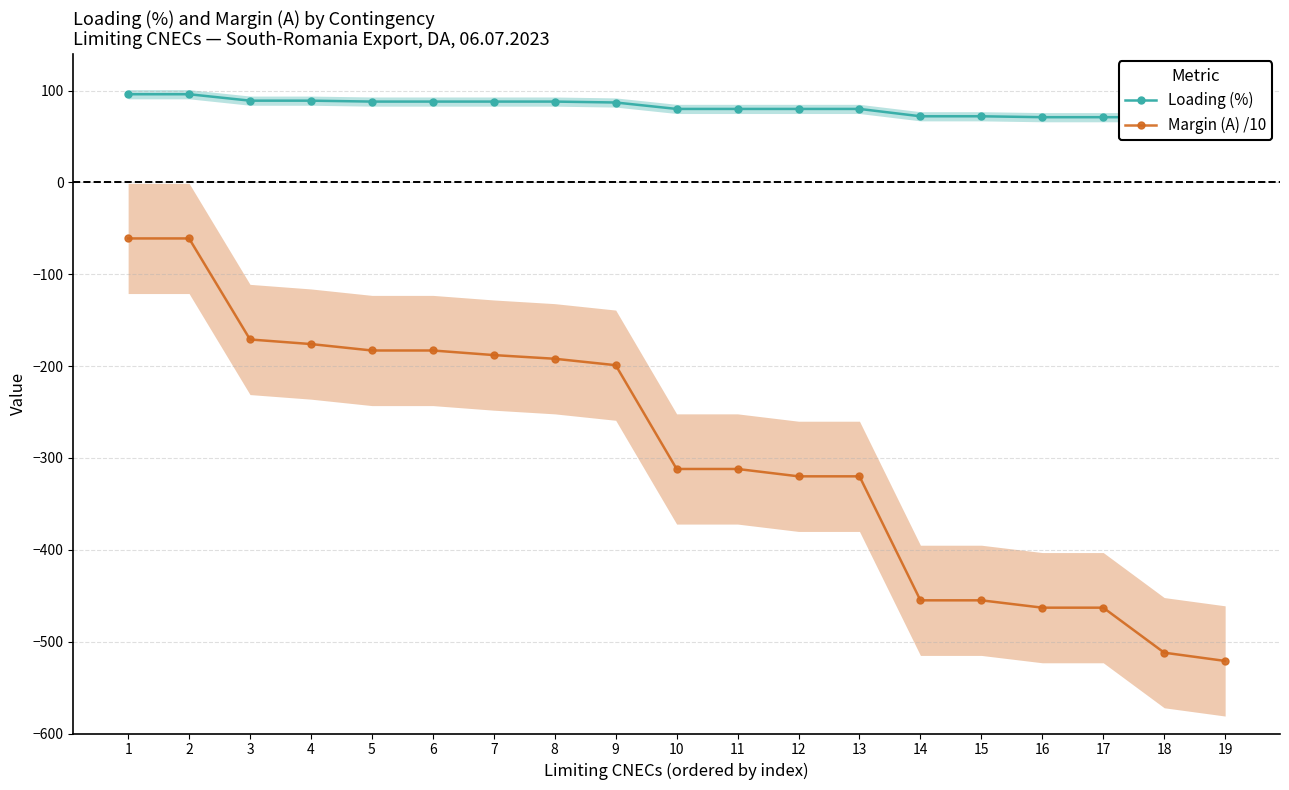

Rank the series by their maximum value, from highest to lowest.

Loading (%), Margin (A) /10